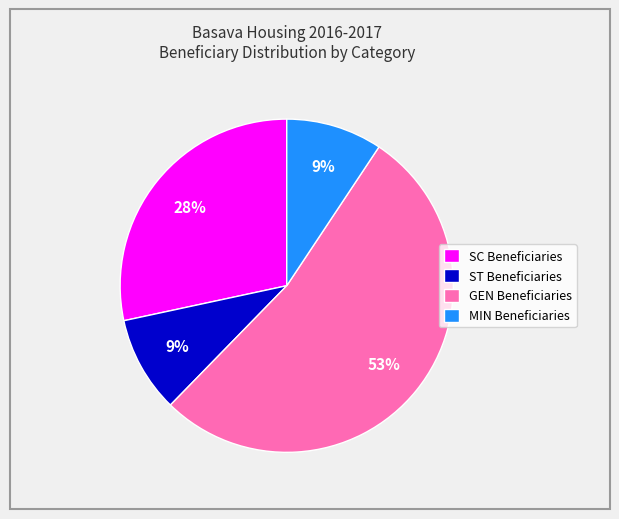

Do ST Beneficiaries and SC Beneficiaries together represent more than half of the pie?

No